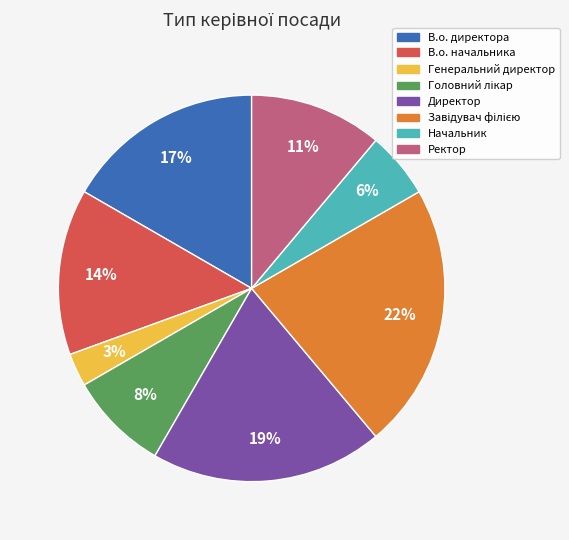

How many slices are in this pie chart?

8